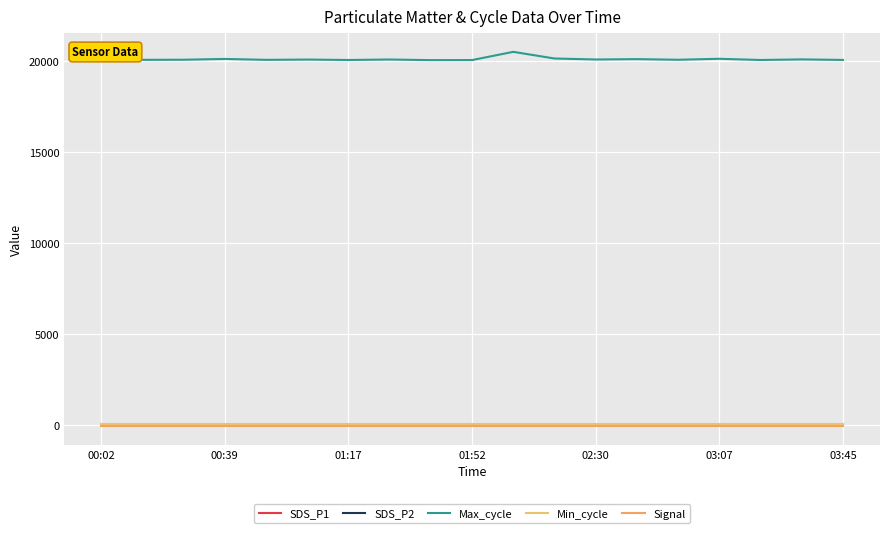

At how many categories does at least one series exceed 10273?

19